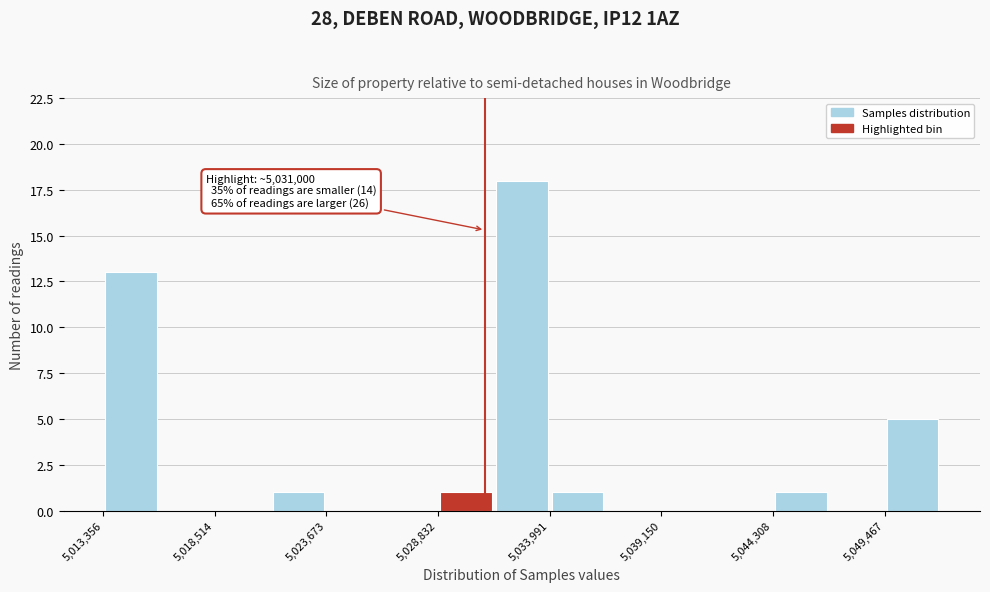

Around what value on the x-axis is the tallest bar? Give the approximate position of its centre, as read against the axis.

5033000